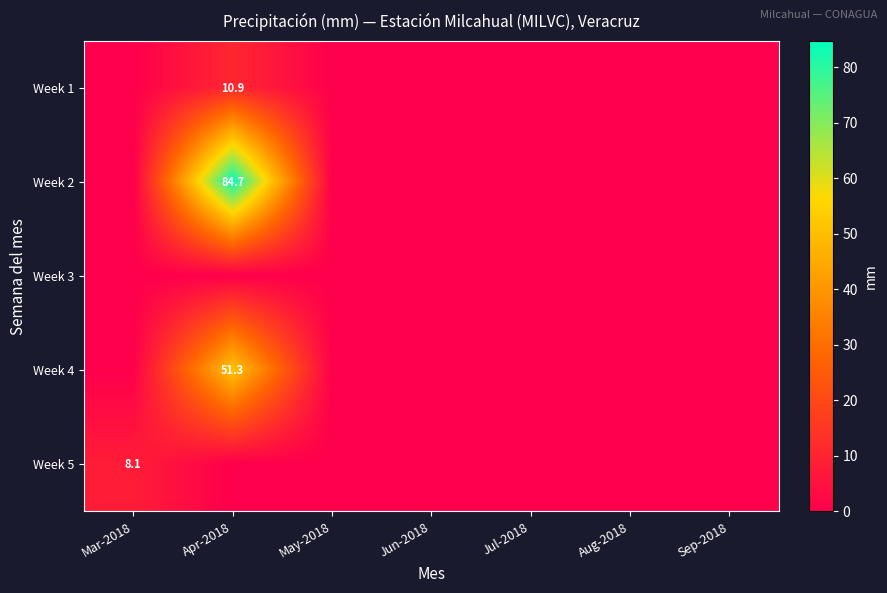

True or false: Week 4 has a value of 74.6 at Apr-2018.

False